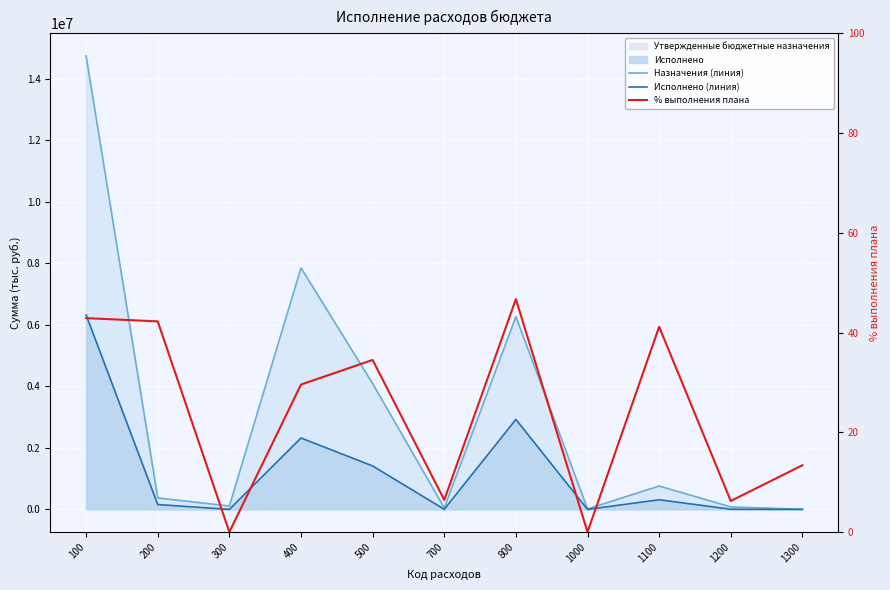

What is the sum of the % выполнения плана values at 500 and 400?

64.1